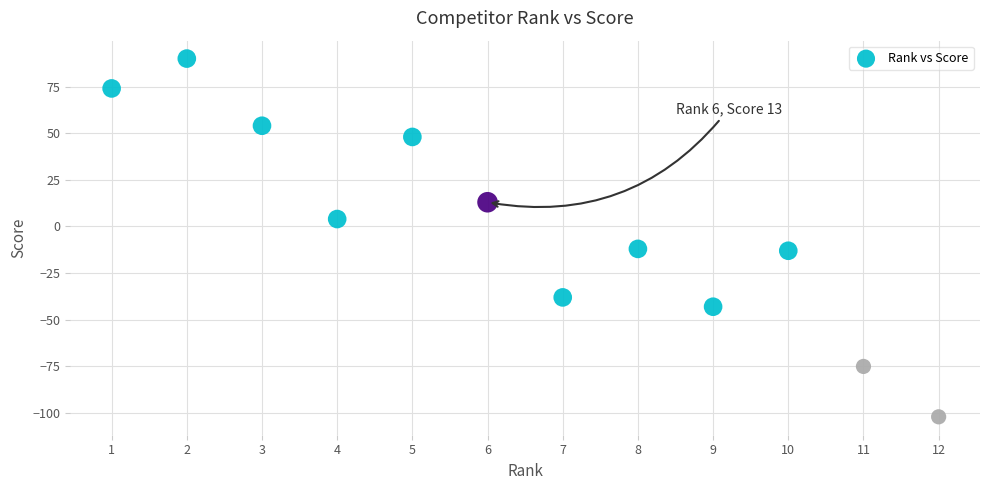

What is the range of Y values (max minus min)?

192